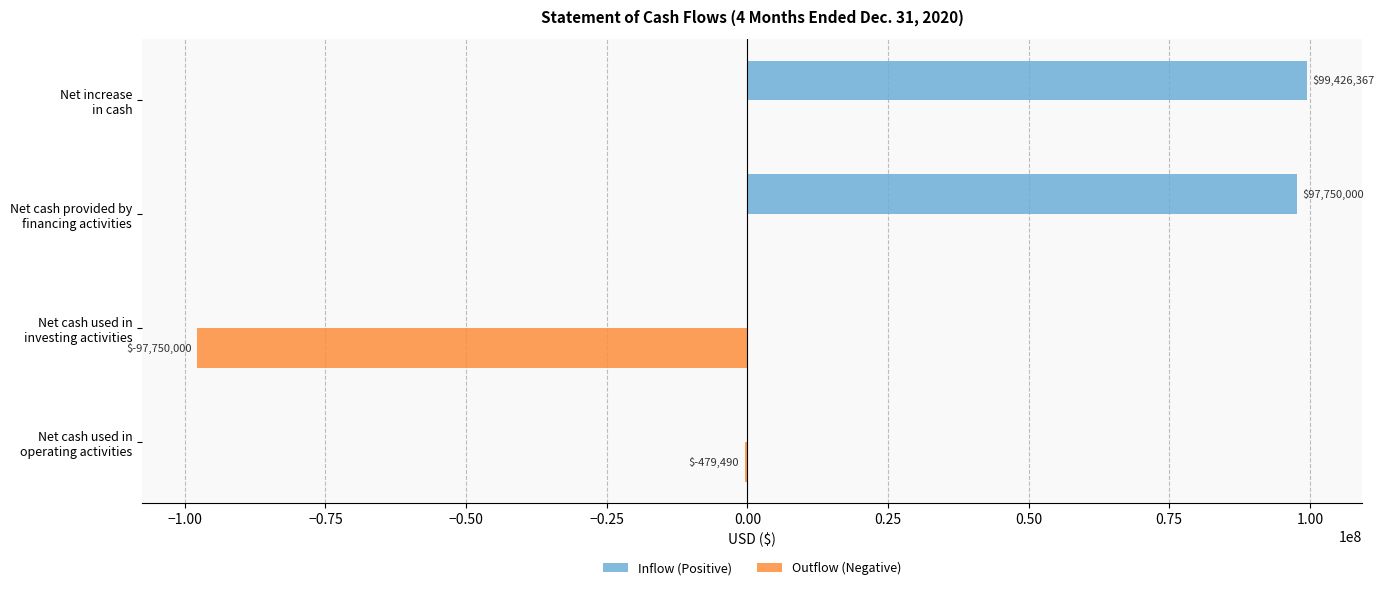

How many distinct data groups are displayed?

2